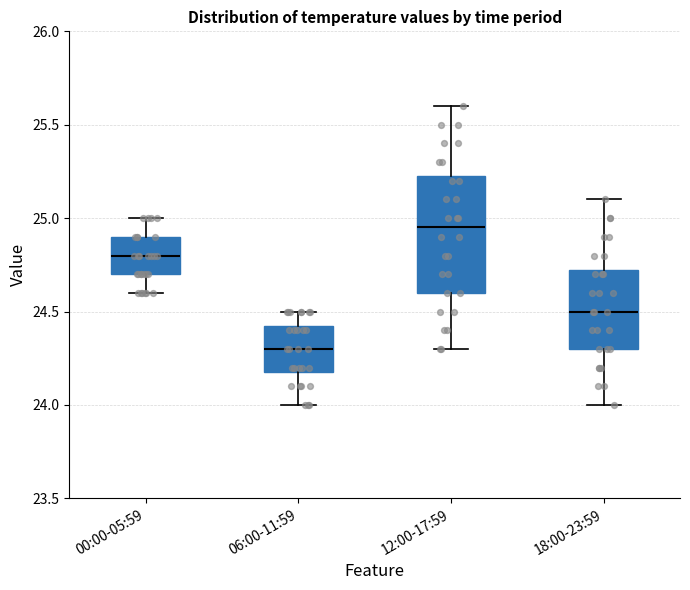

Reading left to right, read every box against the y-axis: the position of its median line, the range the box covers, and the ends of its whiskers. The values are not printed on the chart, so give them approximately, as read against the axis.

00:00-05:59: median 24.80, box 24.70 to 24.90, whiskers 24.60 to 25.00
06:00-11:59: median 24.30, box 24.20 to 24.45, whiskers 24.00 to 24.50
12:00-17:59: median 24.95, box 24.60 to 25.25, whiskers 24.30 to 25.60
18:00-23:59: median 24.50, box 24.30 to 24.75, whiskers 24.00 to 25.10